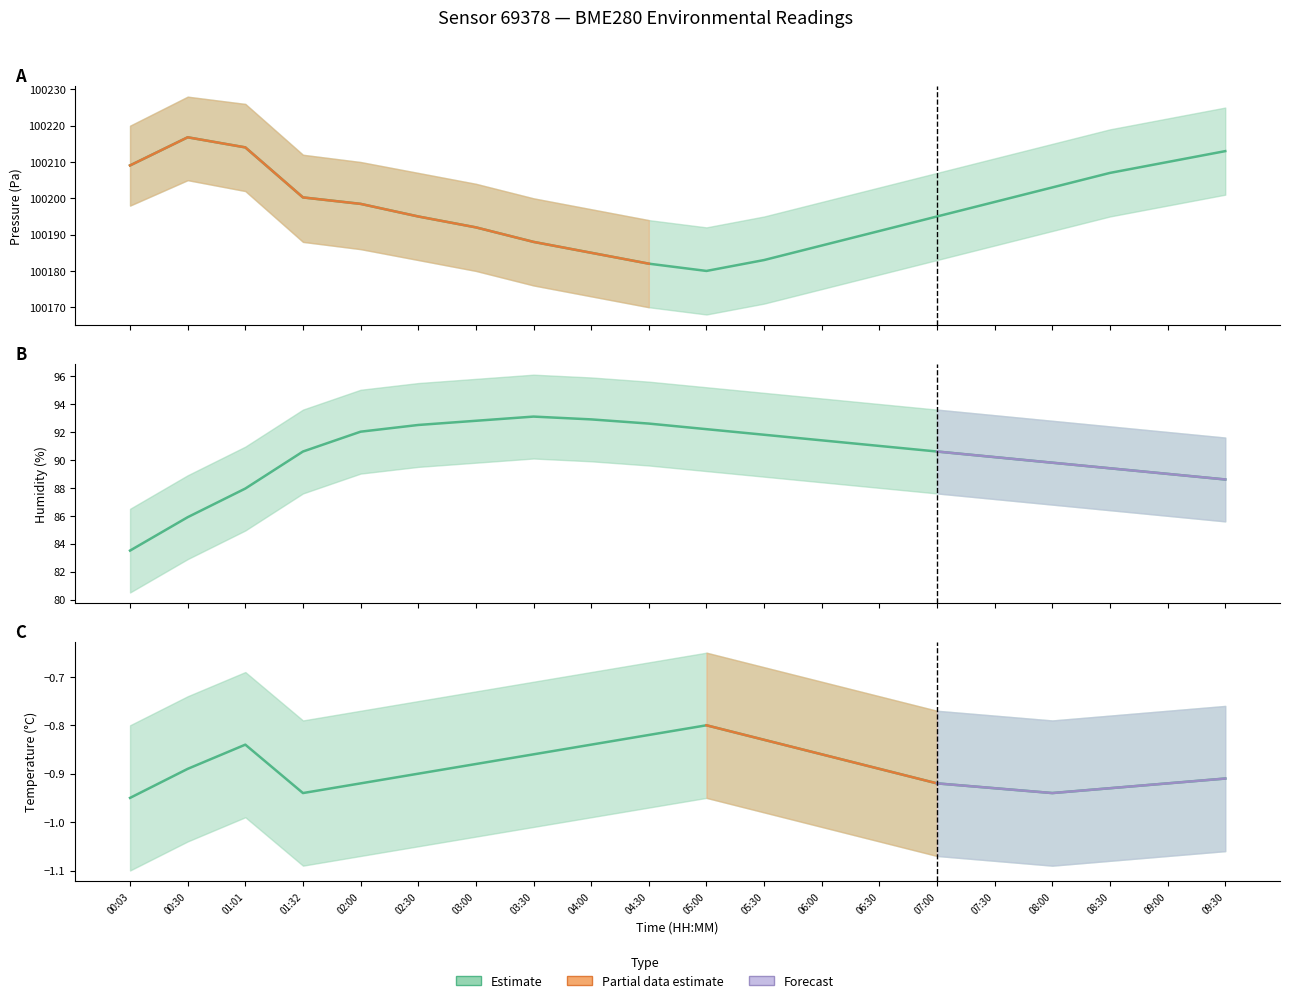

Reading left to right, extract all data points from this chart.

pressure: 00:03=100209.1	00:30=100216.8	01:01=100214.0	01:32=100200.2	02:00=100198.5	02:30=100195.0	03:00=100192.0	03:30=100188.0	04:00=100185.0	04:30=100182.0	05:00=100180.0	05:30=100183.0	06:00=100187.0	06:30=100191.0	07:00=100195.0	07:30=100199.0	08:00=100203.0	08:30=100207.0	09:00=100210.0	09:30=100213.0
humidity: 00:03=83.5	00:30=85.9	01:01=88.0	01:32=90.6	02:00=92.0	02:30=92.5	03:00=92.8	03:30=93.1	04:00=92.9	04:30=92.6	05:00=92.2	05:30=91.8	06:00=91.4	06:30=91.0	07:00=90.6	07:30=90.2	08:00=89.8	08:30=89.4	09:00=89.0	09:30=88.6
temperature: 00:03=-0.9	00:30=-0.9	01:01=-0.8	01:32=-0.9	02:00=-0.9	02:30=-0.9	03:00=-0.9	03:30=-0.9	04:00=-0.8	04:30=-0.8	05:00=-0.8	05:30=-0.8	06:00=-0.9	06:30=-0.9	07:00=-0.9	07:30=-0.9	08:00=-0.9	08:30=-0.9	09:00=-0.9	09:30=-0.9